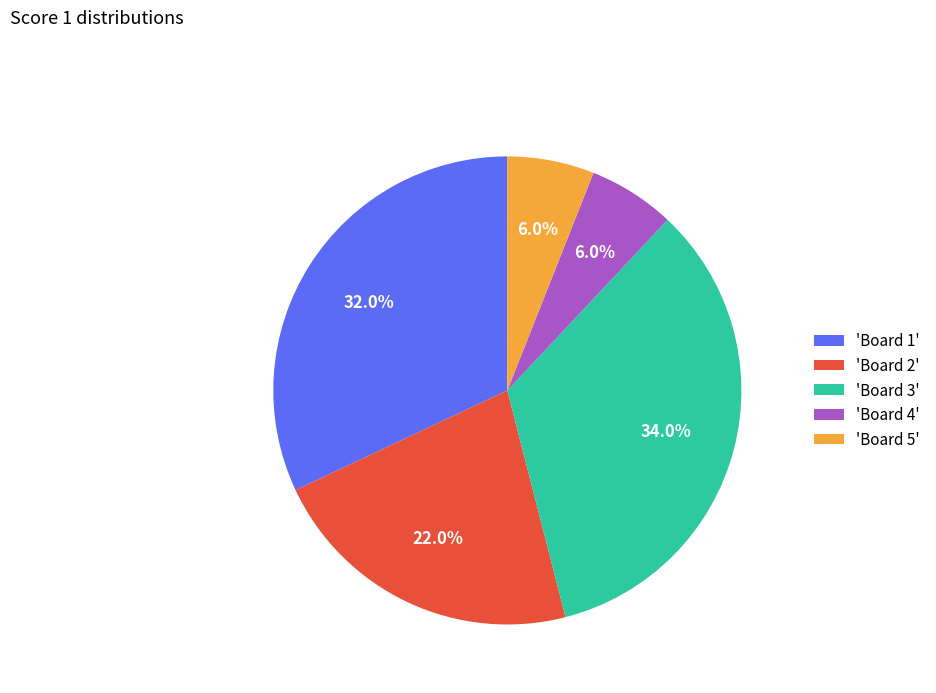

Which category has the biggest portion of the pie?

'Board 3'